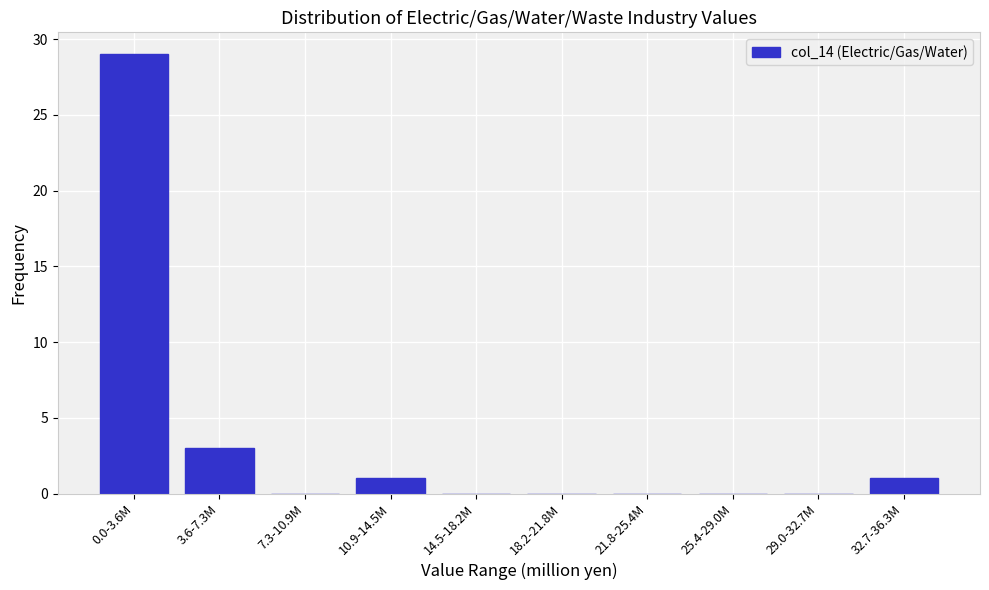

Reading left to right, what are all the values shown in this chart?

0.0-3.6M=29	3.6-7.3M=3	7.3-10.9M=0	10.9-14.5M=1	14.5-18.2M=0	18.2-21.8M=0	21.8-25.4M=0	25.4-29.0M=0	29.0-32.7M=0	32.7-36.3M=1